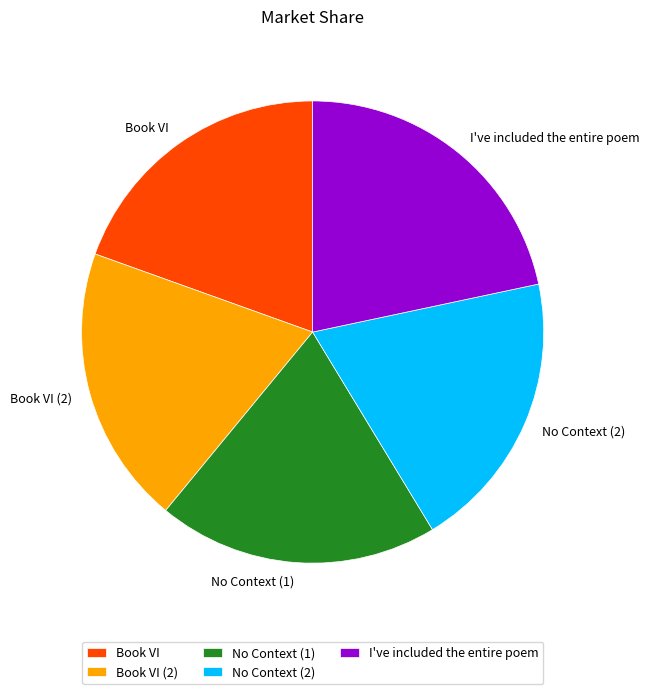

Which slice is the largest?

I've included the entire poem